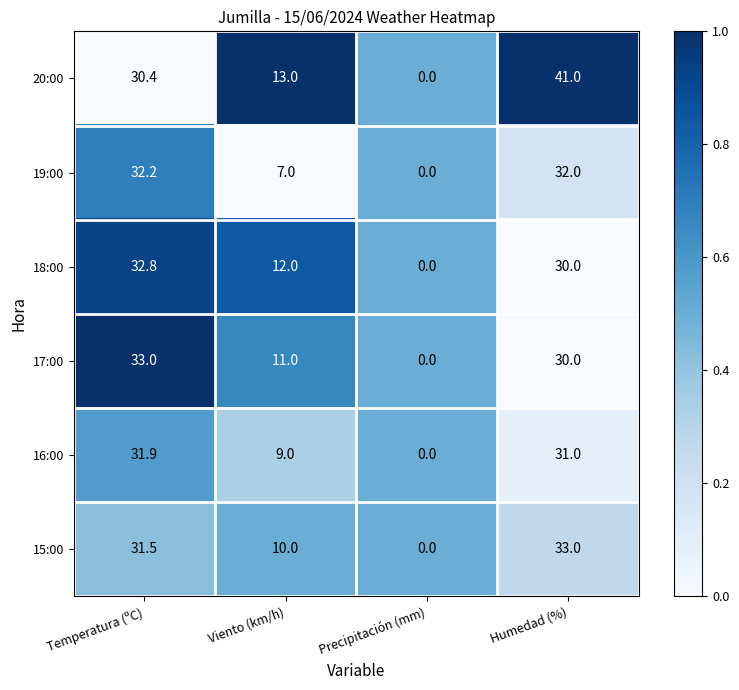

What is the total value across all series at Humedad (%)?

197.0